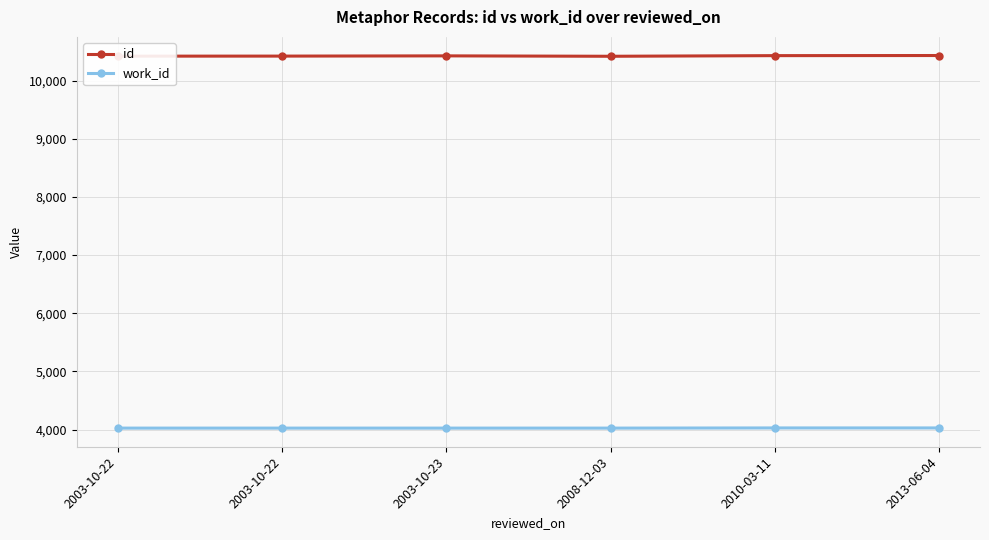

Is it true that id equals 4455 at 2003-10-23?

False